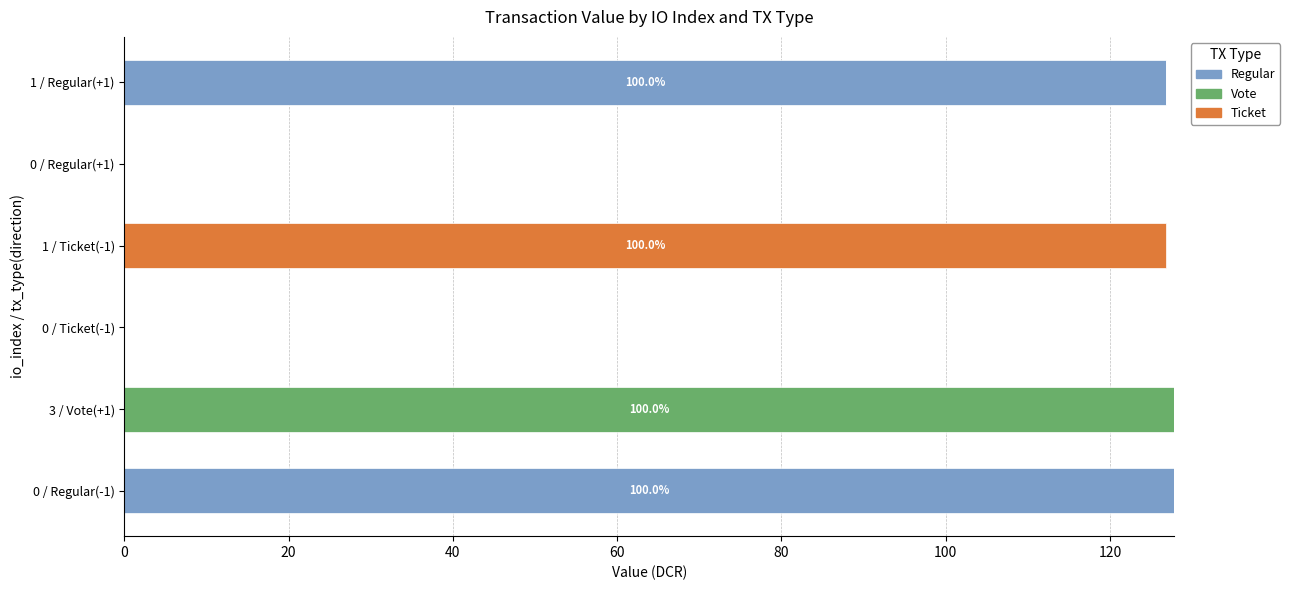

What is the total value across all series at 1 / Regular(+1)?

126.8